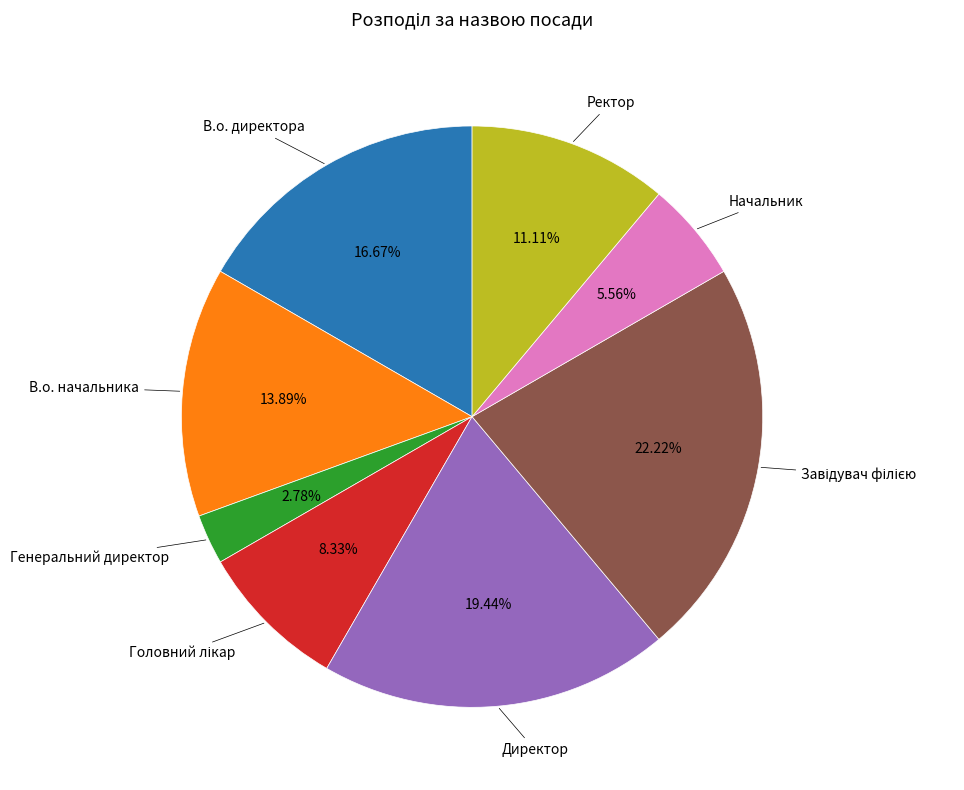

Is there a majority slice in this chart?

No